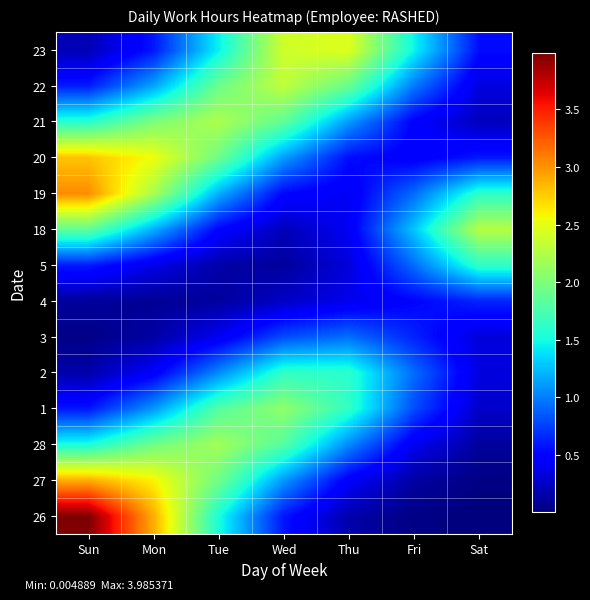

Reading left to right, list all the values displayed in this chart.

26: Sun=4.0	Mon=2.9	Tue=1.5	Wed=0.6	Thu=0.2	Fri=0.0	Sat=0.0
27: Sun=2.9	Mon=2.6	Tue=1.9	Wed=1.1	Thu=0.5	Fri=0.1	Sat=0.0
28: Sun=1.5	Mon=1.9	Tue=2.2	Wed=1.8	Thu=1.0	Fri=0.4	Sat=0.1
1: Sun=0.6	Mon=1.1	Tue=1.8	Wed=2.1	Thu=1.6	Fri=0.8	Sat=0.3
2: Sun=0.2	Mon=0.5	Tue=1.0	Wed=1.6	Thu=1.6	Fri=0.9	Sat=0.3
3: Sun=0.0	Mon=0.1	Tue=0.4	Wed=0.8	Thu=0.9	Fri=0.6	Sat=0.3
4: Sun=0.1	Mon=0.1	Tue=0.1	Wed=0.2	Thu=0.4	Fri=0.5	Sat=0.6
5: Sun=0.6	Mon=0.4	Tue=0.2	Wed=0.1	Thu=0.3	Fri=0.9	Sat=1.6
18: Sun=1.9	Mon=1.2	Tue=0.5	Wed=0.2	Thu=0.4	Fri=1.3	Sat=2.3
19: Sun=3.0	Mon=2.2	Tue=1.2	Wed=0.5	Thu=0.4	Fri=0.9	Sat=1.6
20: Sun=2.8	Mon=2.5	Tue=1.9	Wed=1.1	Thu=0.6	Fri=0.5	Sat=0.6
21: Sun=1.6	Mon=2.0	Tue=2.2	Wed=1.9	Thu=1.1	Fri=0.5	Sat=0.2
22: Sun=0.6	Mon=1.2	Tue=1.9	Wed=2.3	Thu=1.9	Fri=1.0	Sat=0.3
23: Sun=0.2	Mon=0.6	Tue=1.4	Wed=2.4	Thu=2.5	Fri=1.5	Sat=0.5